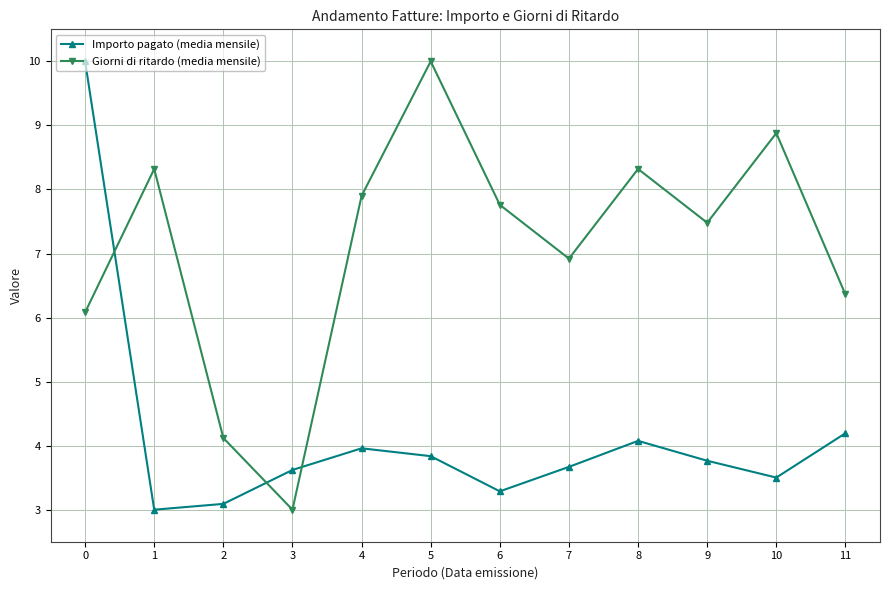

How many data points does each series have?

12